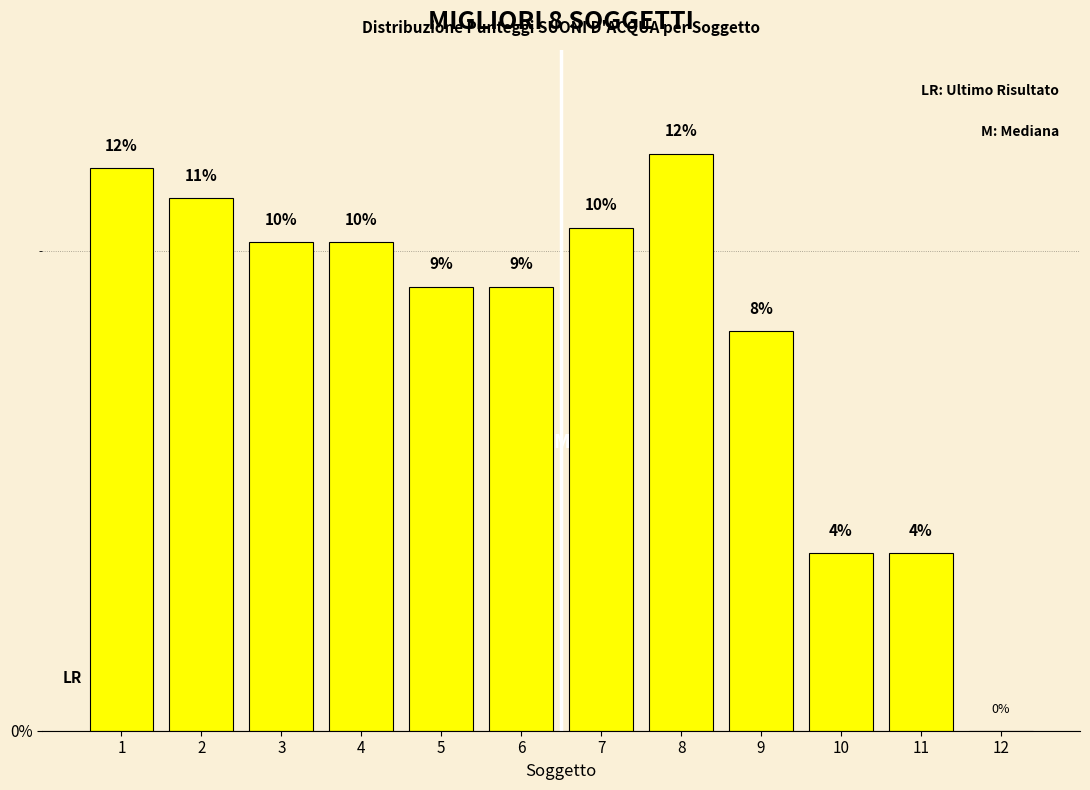

Are the bars horizontal?

No